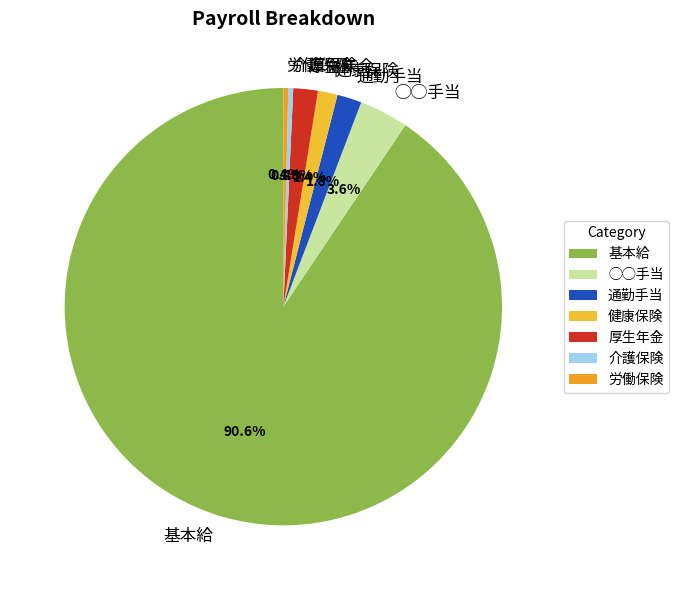

What portion of the pie excludes 厚生年金?

98.2%